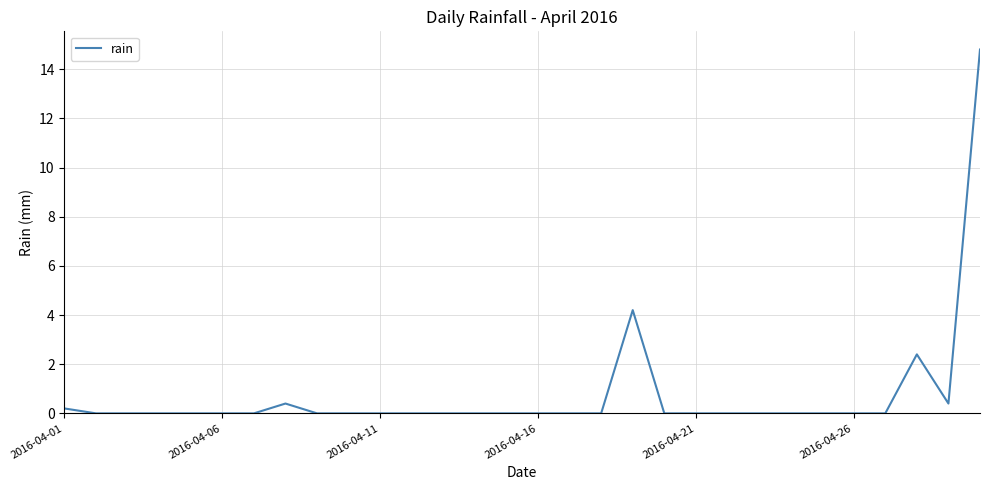

What is the difference between the maximum and minimum values?

14.8